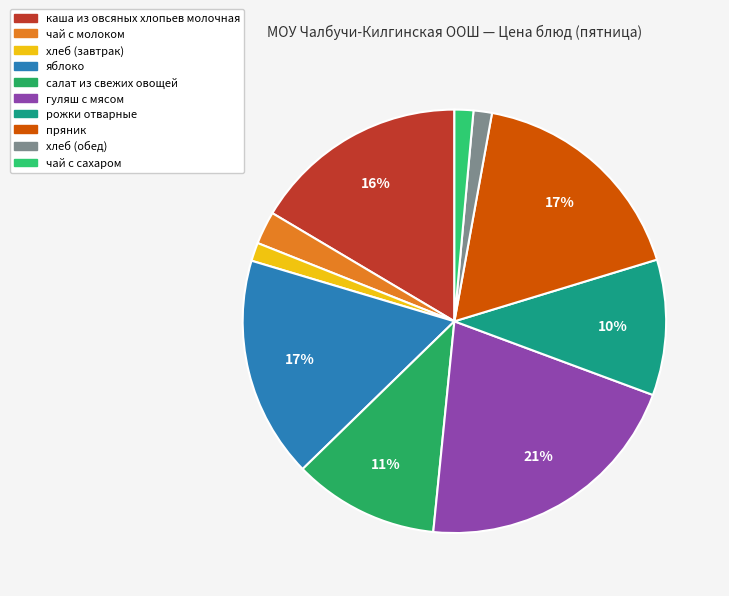

Is there a majority slice in this chart?

No